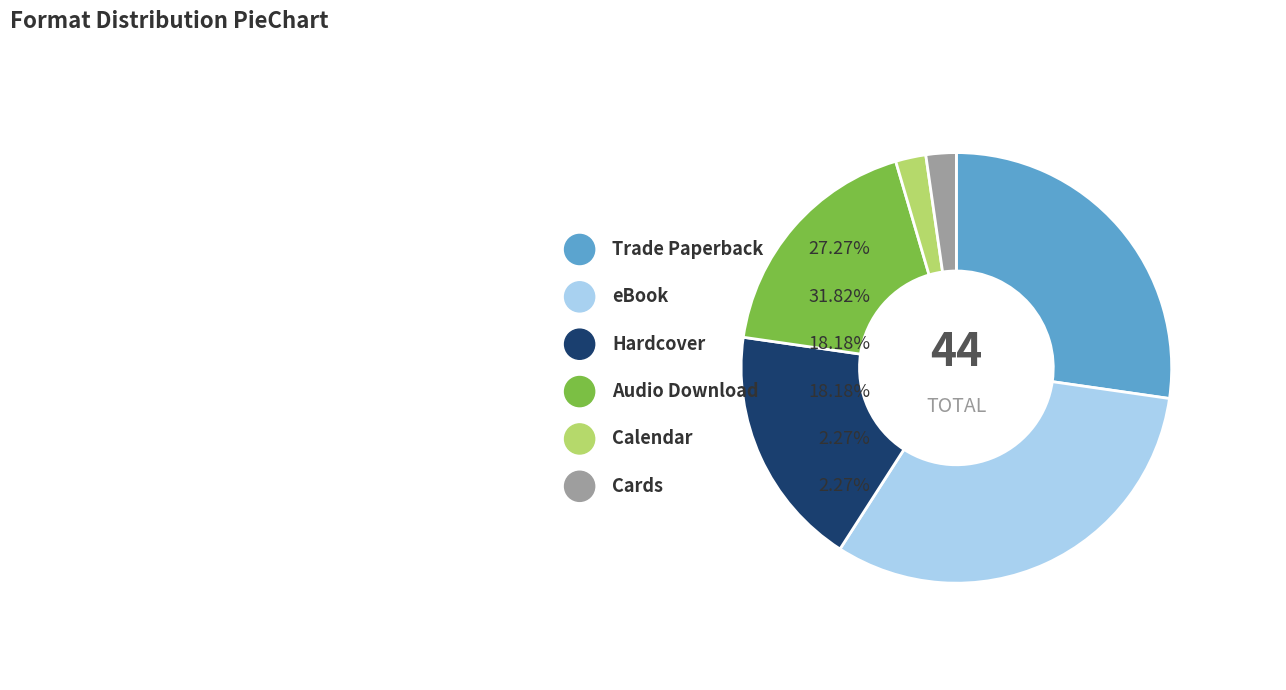

Is Audio Download the majority of the pie?

No